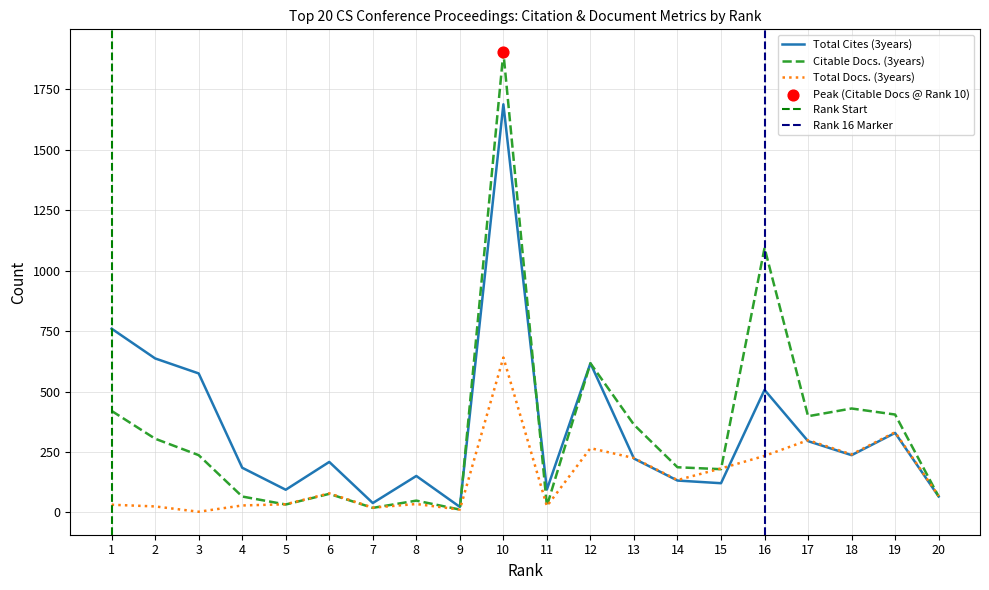

What is the total value across all series at 8?

235